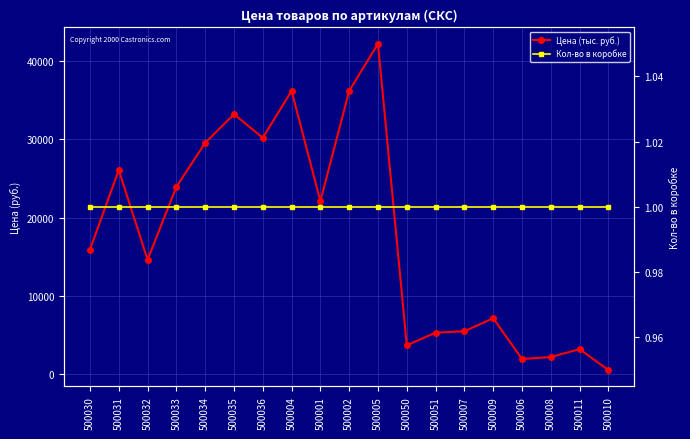

Reading left to right, extract all data points from this chart.

Цена (тыс. руб.): 500030=15910.0	500031=26082.0	500032=14603.4	500033=23940.0	500034=29559.6	500035=33232.5	500036=30214.8	500004=36225.0	500001=22097.2	500002=36225.0	500005=42243.3	500050=3656.9	500051=5268.5	500007=5446.1	500009=7114.9	500006=1896.0	500008=2148.8	500011=3160.1	500010=477.8
Кол-во в коробке: 500030=1.0	500031=1.0	500032=1.0	500033=1.0	500034=1.0	500035=1.0	500036=1.0	500004=1.0	500001=1.0	500002=1.0	500005=1.0	500050=1.0	500051=1.0	500007=1.0	500009=1.0	500006=1.0	500008=1.0	500011=1.0	500010=1.0